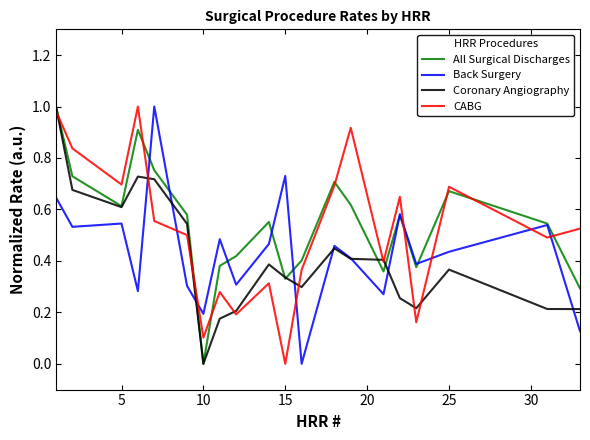

True or false: CABG and Back Surgery cross at least once.

True